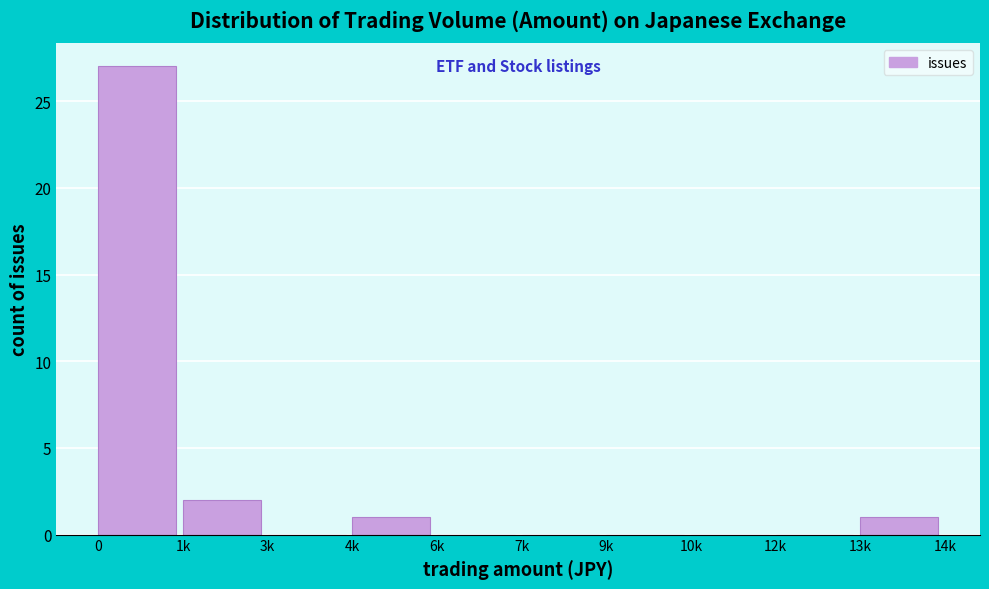

Reading left to right, extract all data points from this chart.

0=27	1k=2	3k=0	4k=1	6k=0	7k=0	9k=0	10k=0	12k=0	13k=1